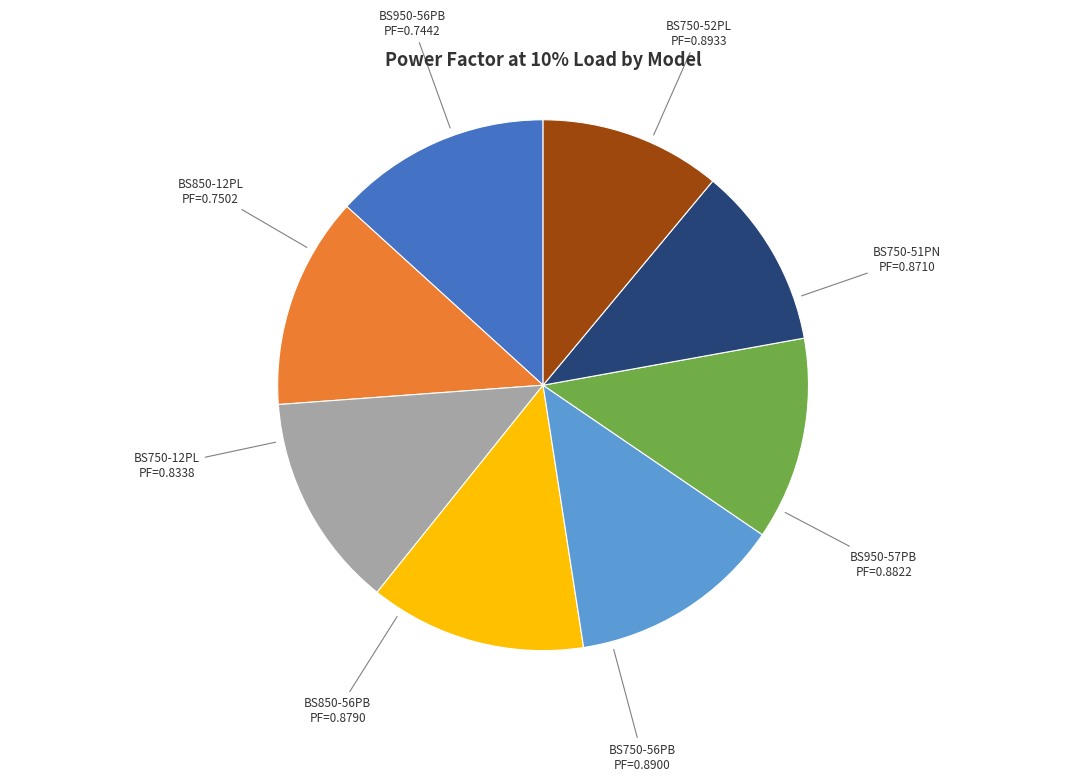

Is there a majority slice in this chart?

No